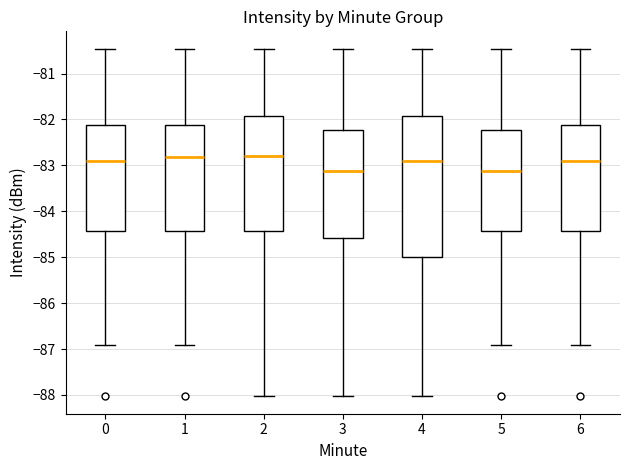

Where is the upper edge of the box at x = 6 on the y-axis? The values are not printed on the chart, so give them approximately, as read against the axis.

-82.1